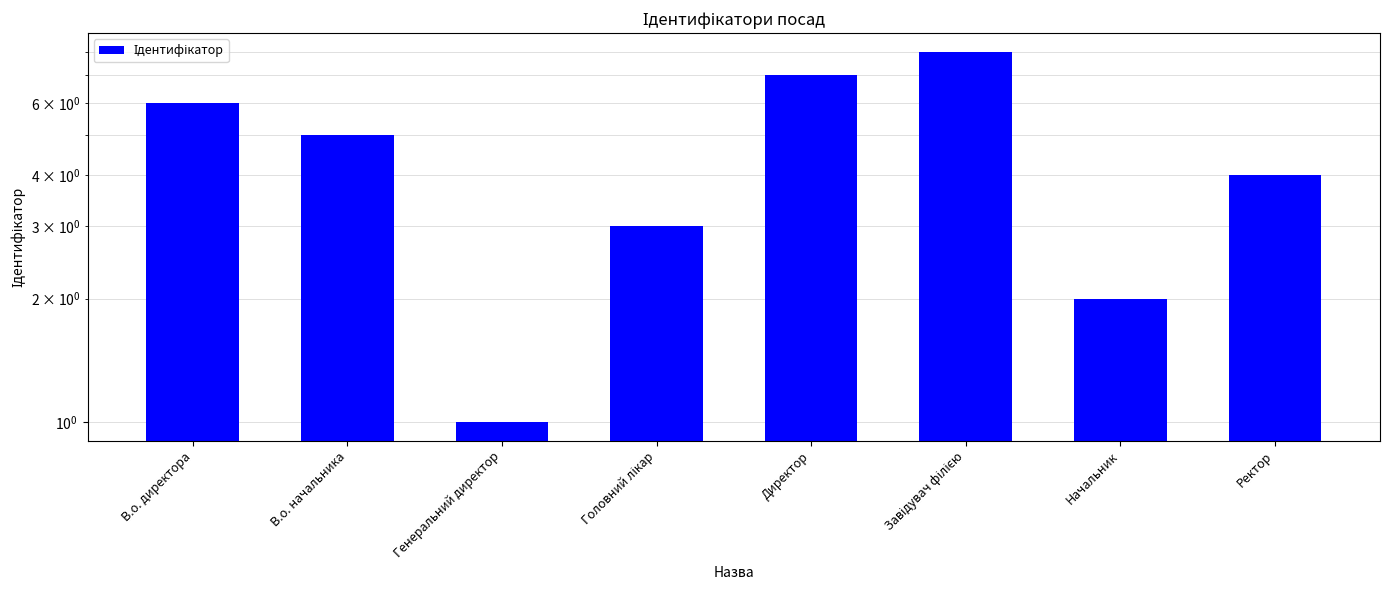

What is the sum of the values at Завідувач філією and Директор?

15